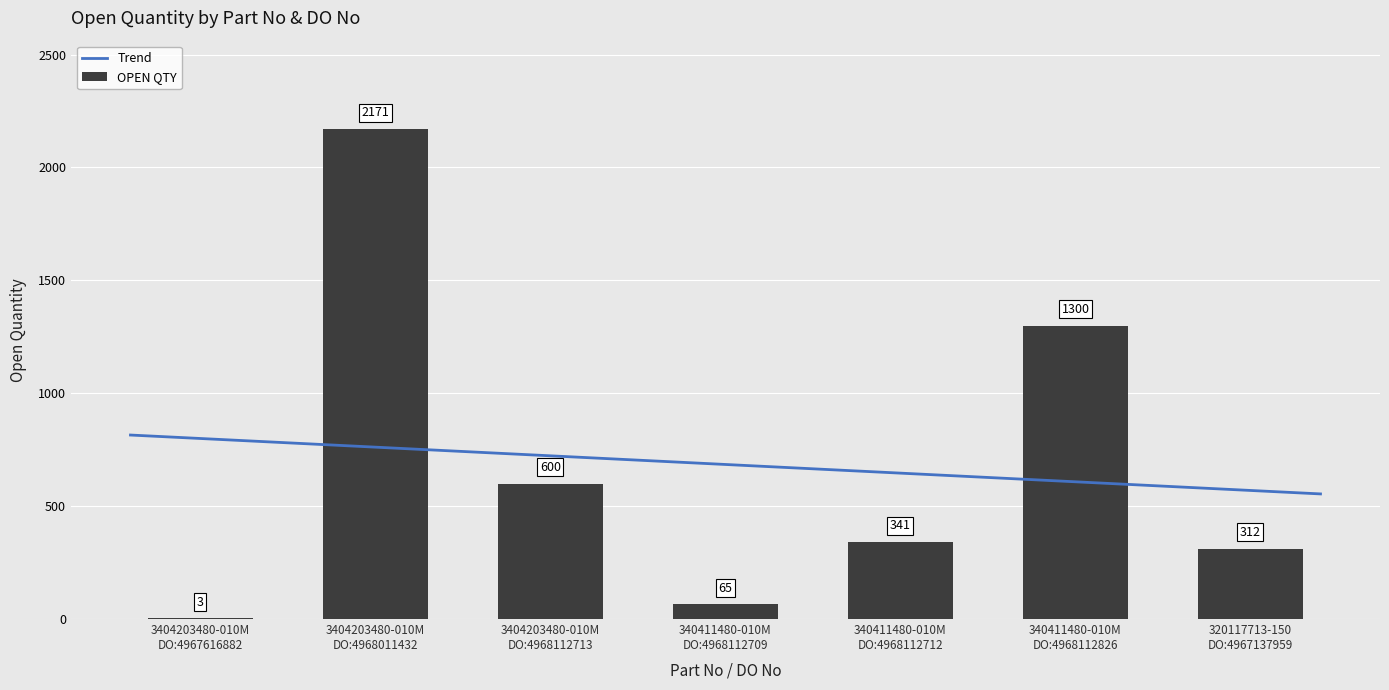

How many values exceed 341?

3